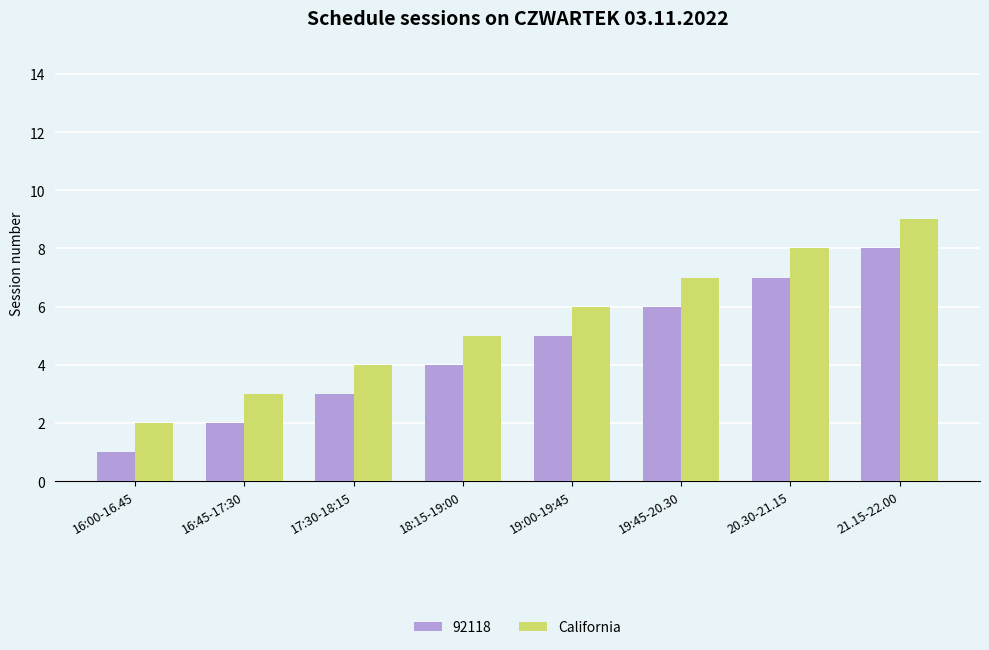

How many data points does each series have?

8